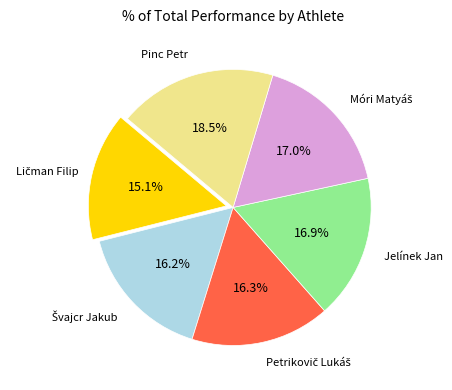

Is there a majority slice in this chart?

No